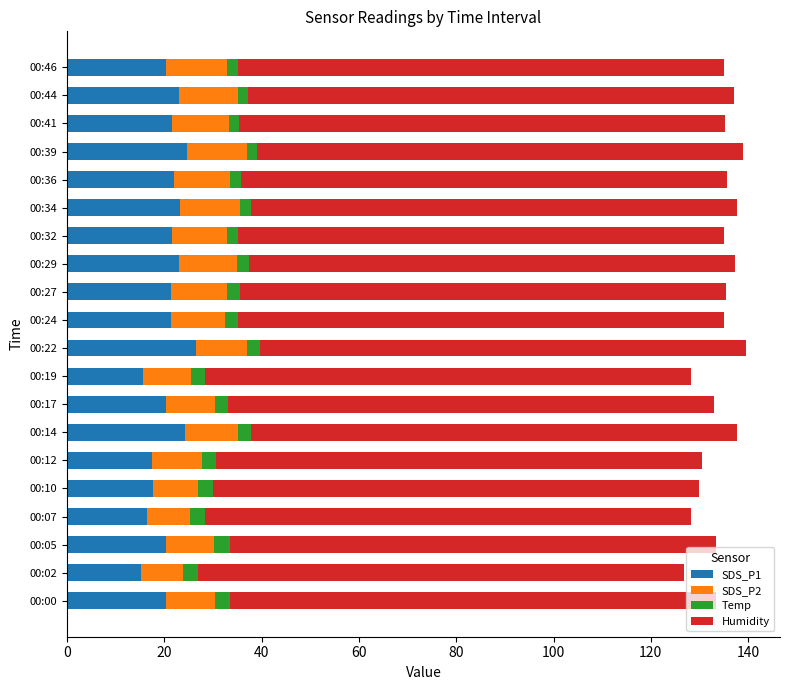

True or false: SDS_P1 has a value of 17.6 at 00:10.

True